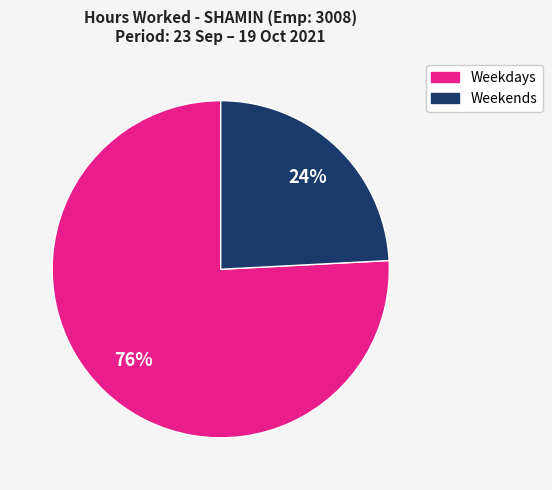

To the nearest percent, what is the difference between the largest and smallest slice percentages?

52%